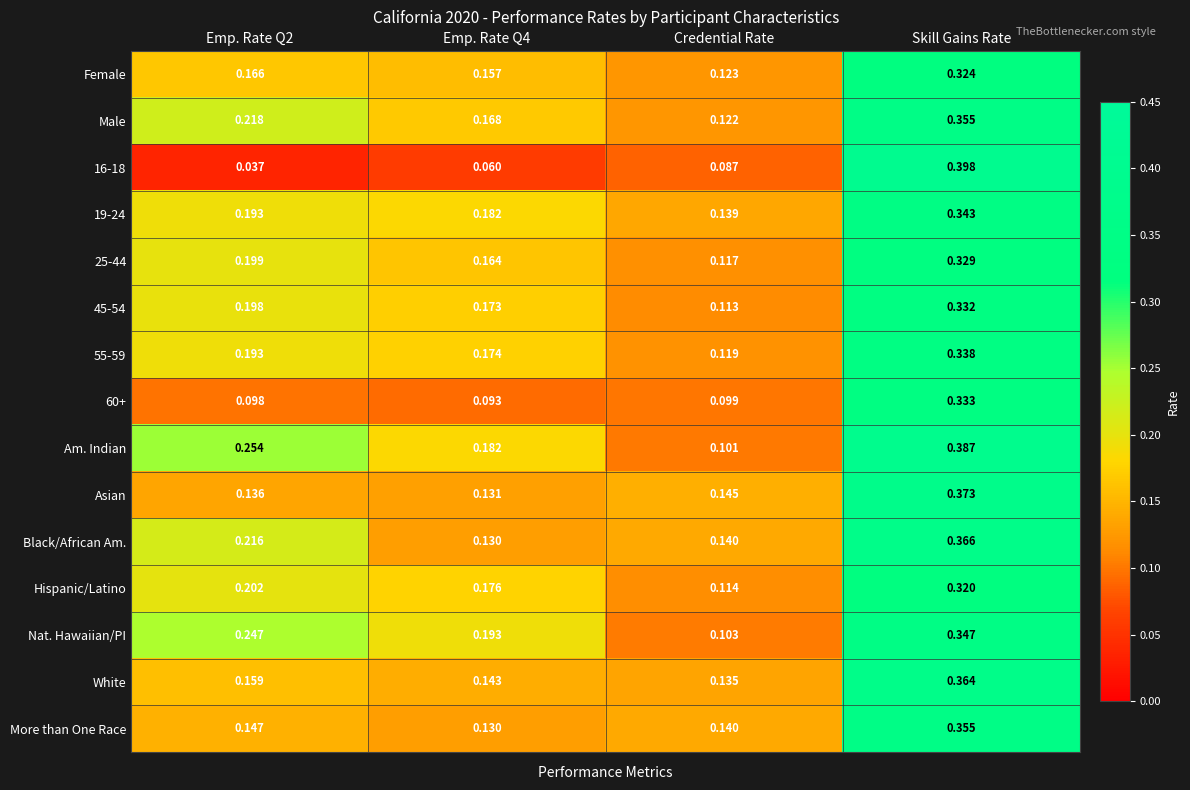

Which series changed the most between Emp. Rate Q4 and Credential Rate?

Nat. Hawaiian/PI